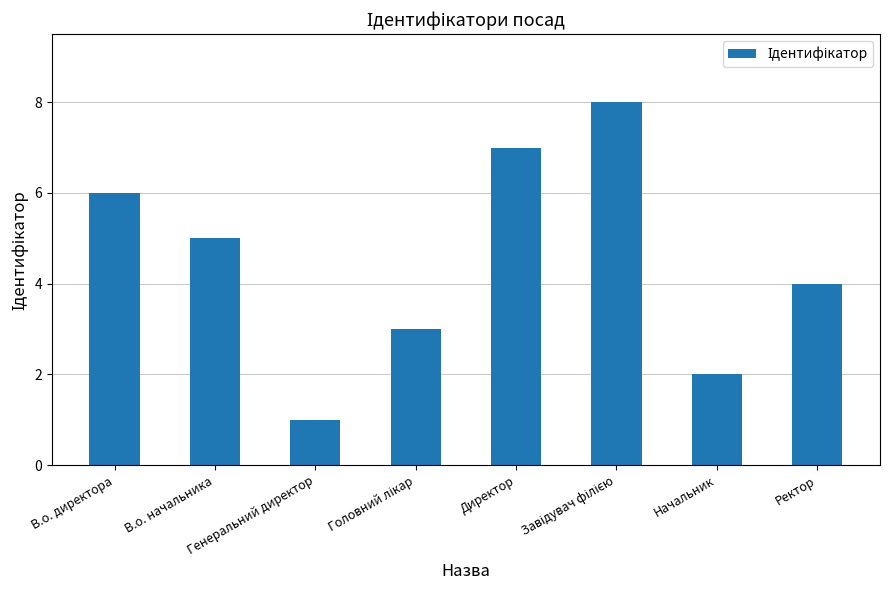

Count the values in the range 3 to 7.

5